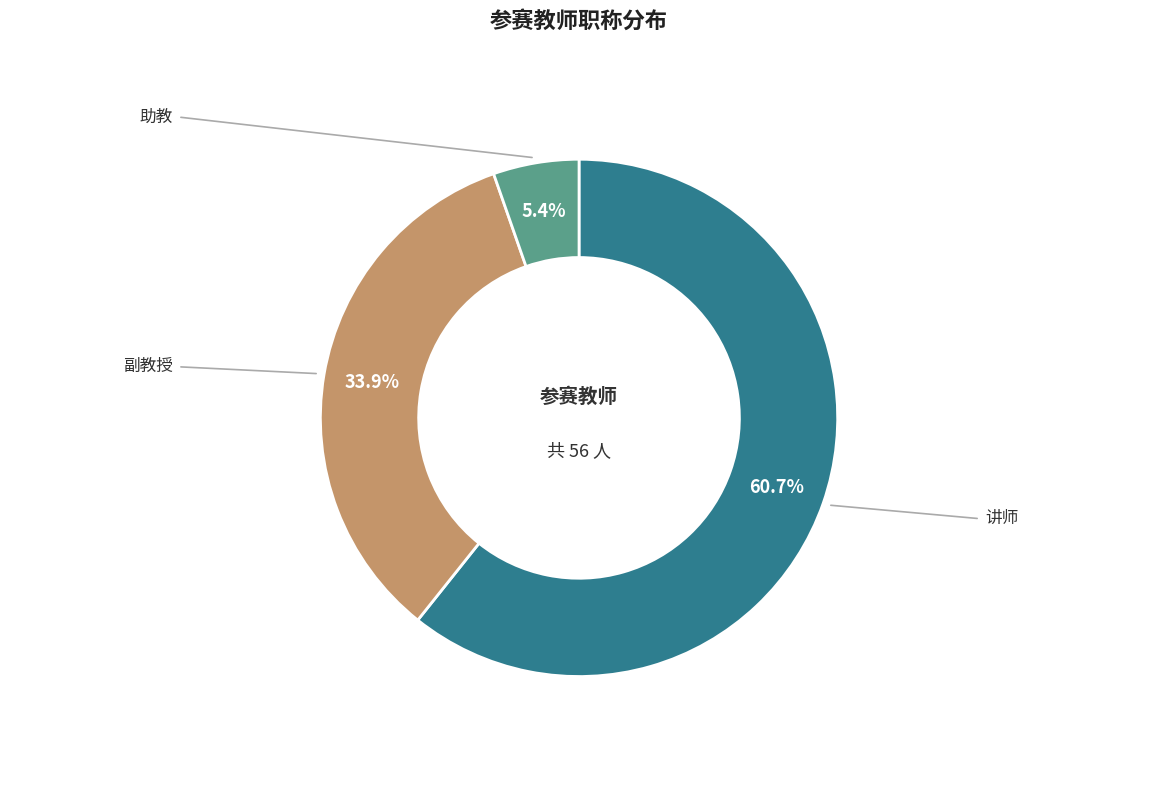

What percentage is the 助教 slice, to the nearest percent?

5%